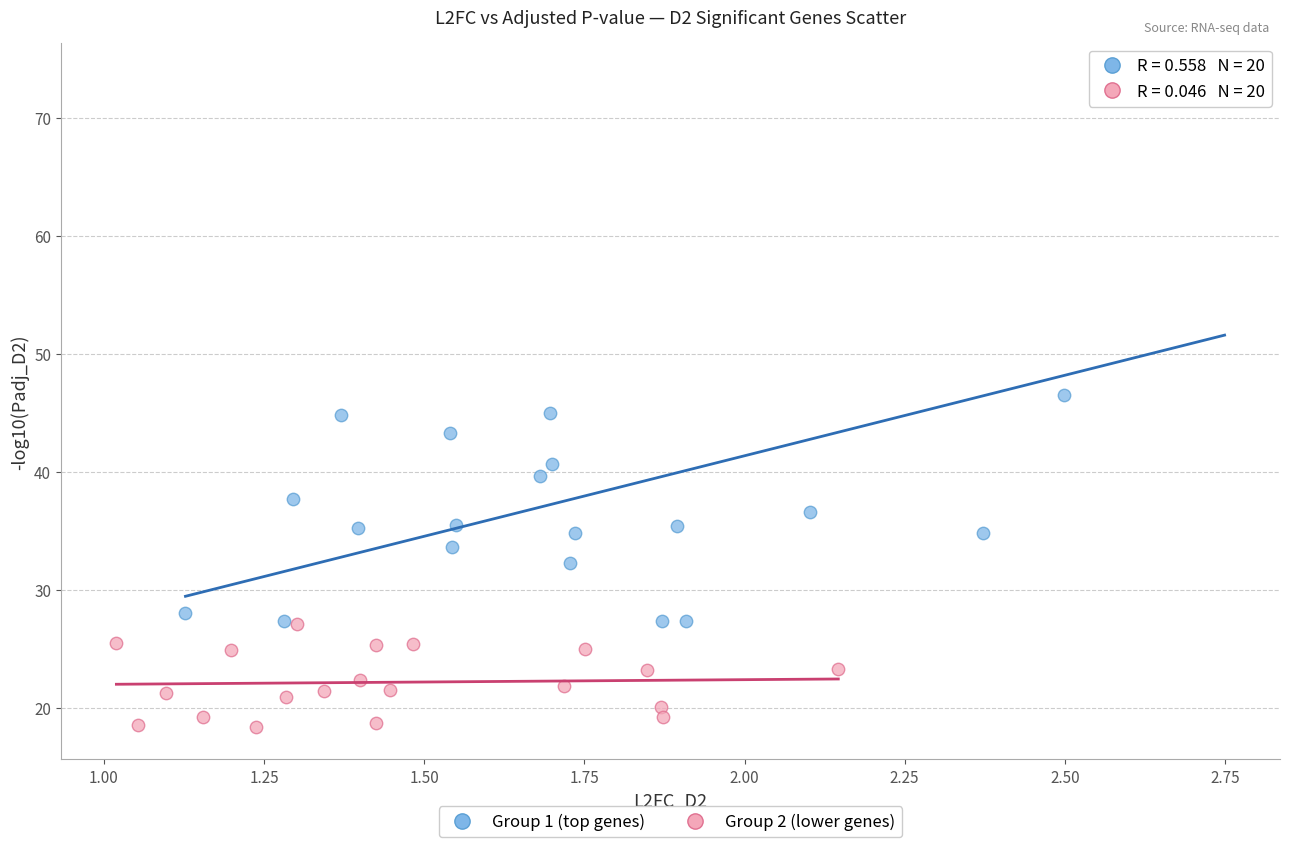

Which series reaches the minimum Y coordinate?

Group 2 (lower genes)